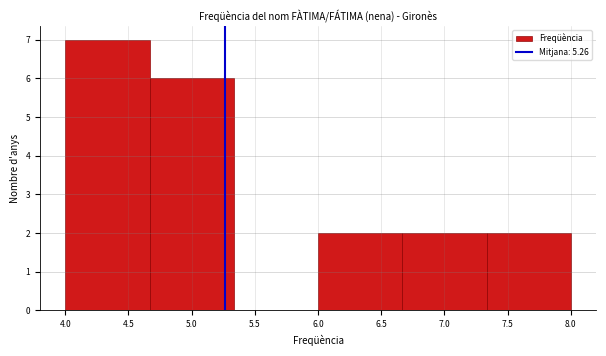

Reading left to right, list every bar in this chart as the range it spans on the x-axis followed by its height. Neither the bar edges nor the heights are printed on the chart, so give them approximately, as read against the axes.

4.00 to 4.65: 7
4.65 to 5.35: 6
5.35 to 6.00: 0
6.00 to 6.65: 2
6.65 to 7.35: 2
7.35 to 8.00: 2